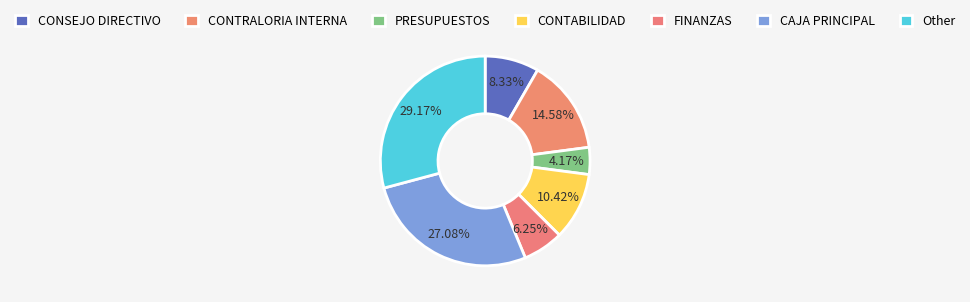

Is it true that CAJA PRINCIPAL is 27% of the pie?

True